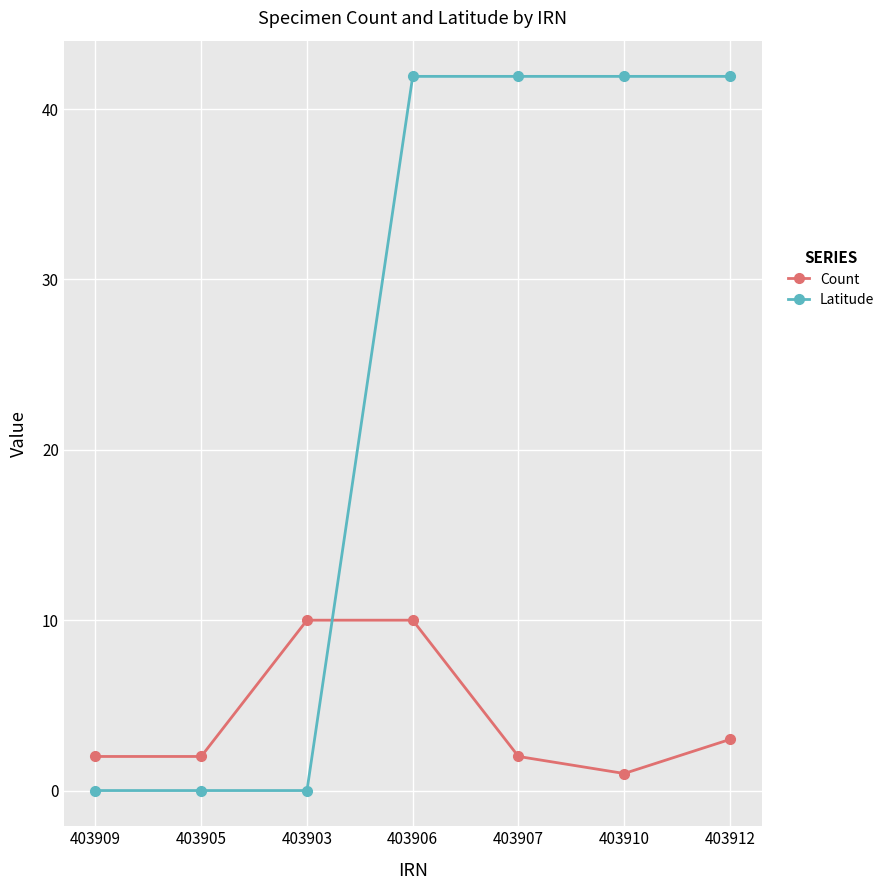

Which series changed the most between 403903 and 403912?

Latitude